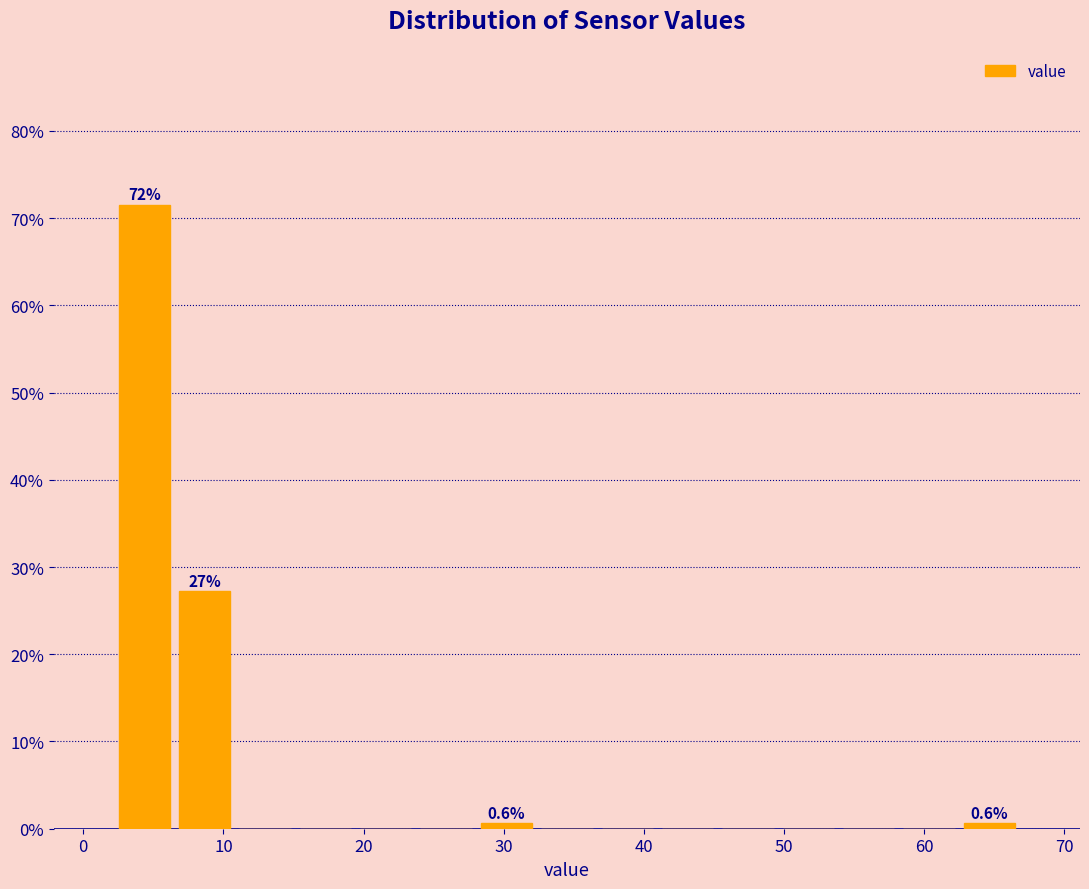

Which range on the x-axis has the tallest bar?

2 to 7